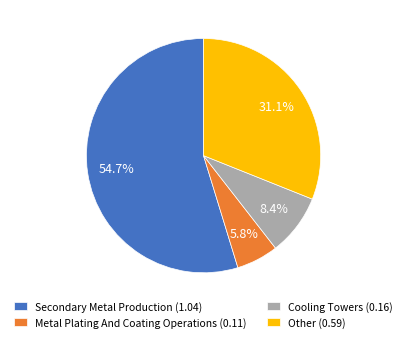

What percentage do Cooling Towers (0.16) and Metal Plating And Coating Operations (0.11) together represent?

14.2%